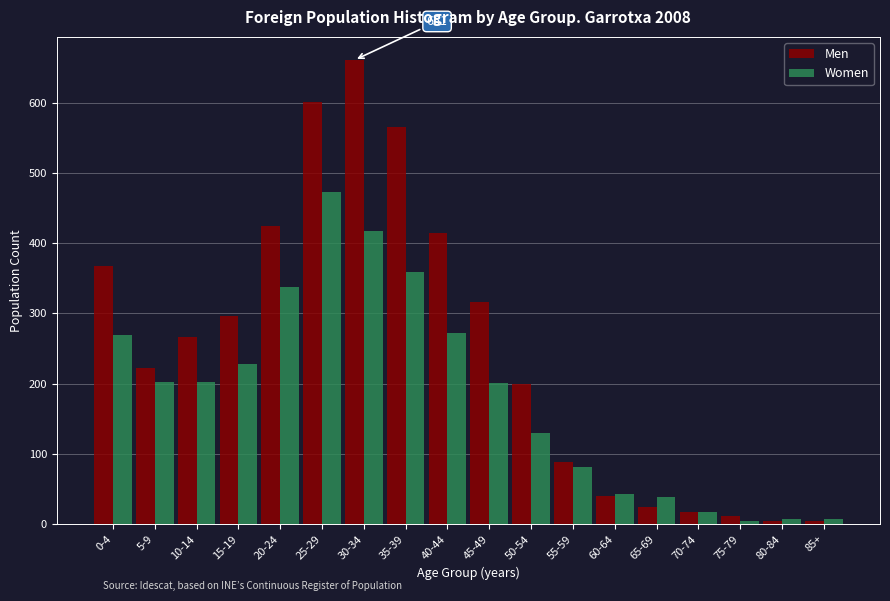

Rank the series by their average value, from highest to lowest.

Men, Women